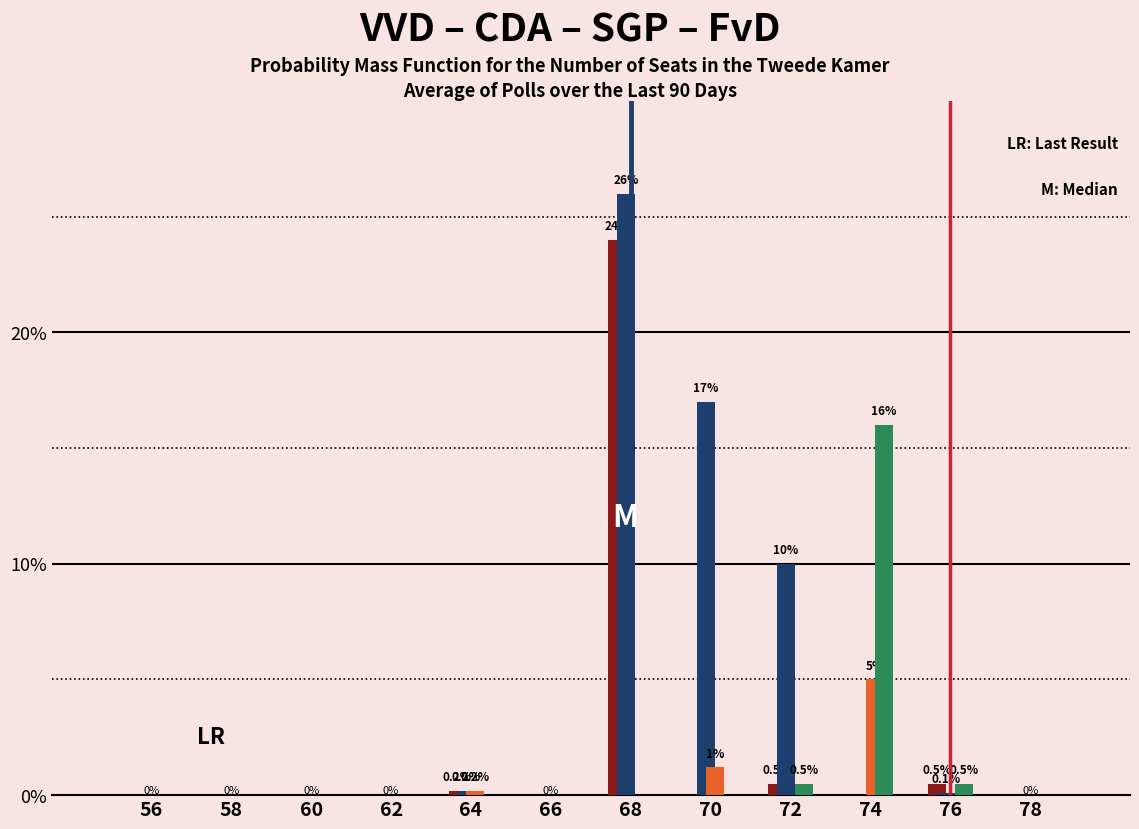

Which category has the highest value across all series?

68